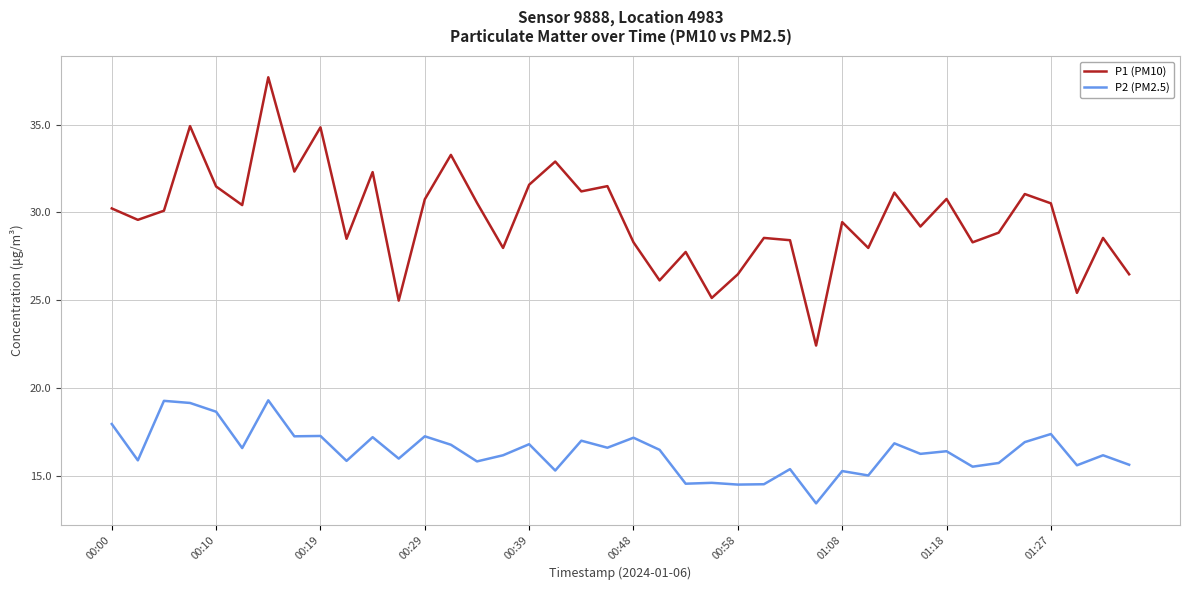

Which series has the largest range (max minus min)?

P1 (PM10)